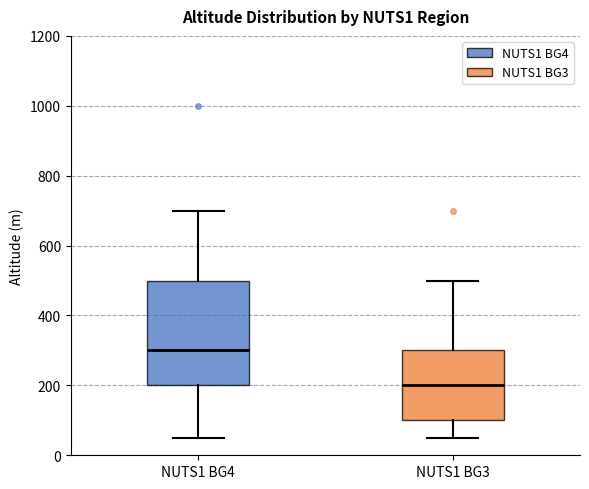

Reading left to right, read every box against the y-axis: the position of its median line, the range the box covers, and the ends of its whiskers. The values are not printed on the chart, so give them approximately, as read against the axis.

NUTS1 BG4: median 300, box 200 to 500, whiskers 60 to 700
NUTS1 BG3: median 200, box 100 to 300, whiskers 60 to 500